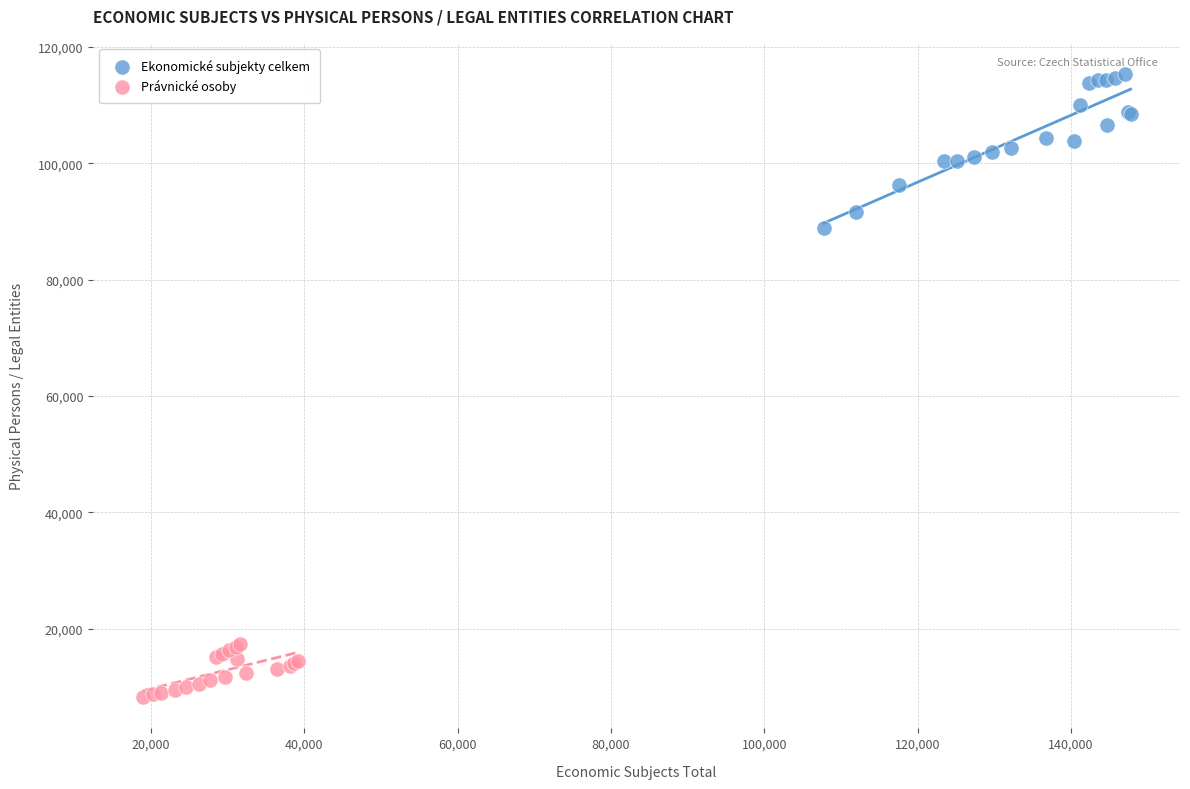

Which series has the largest Y range (max minus min)?

Ekonomické subjekty celkem